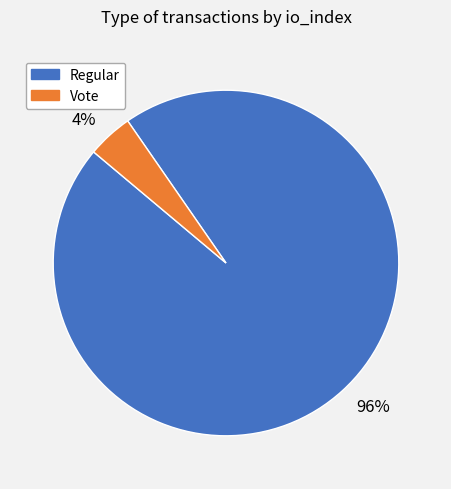

Which category has the smallest portion of the pie?

4%